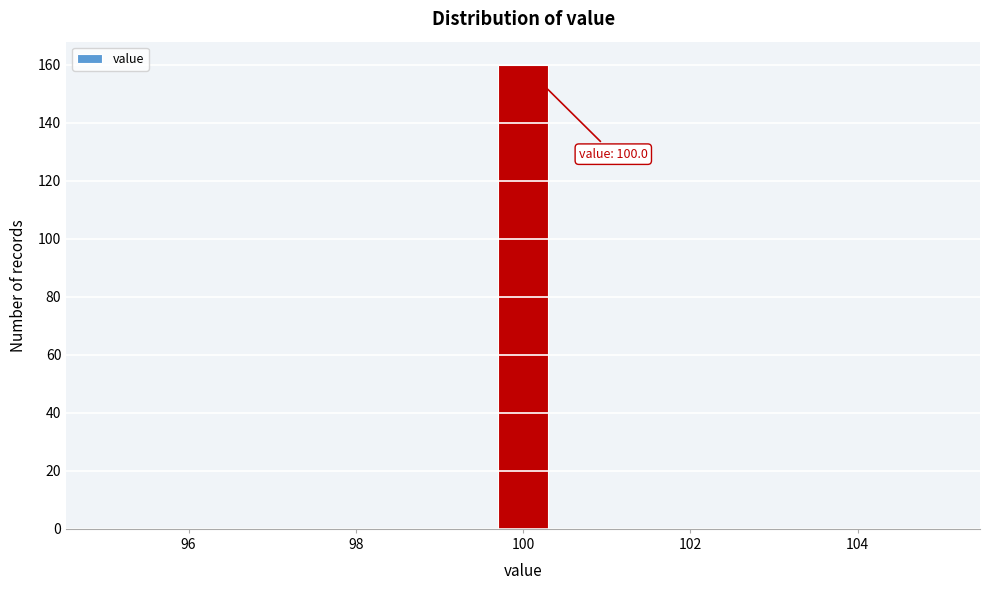

Read against the x-axis, roughly where is the centre of the tallest bar?

100.0